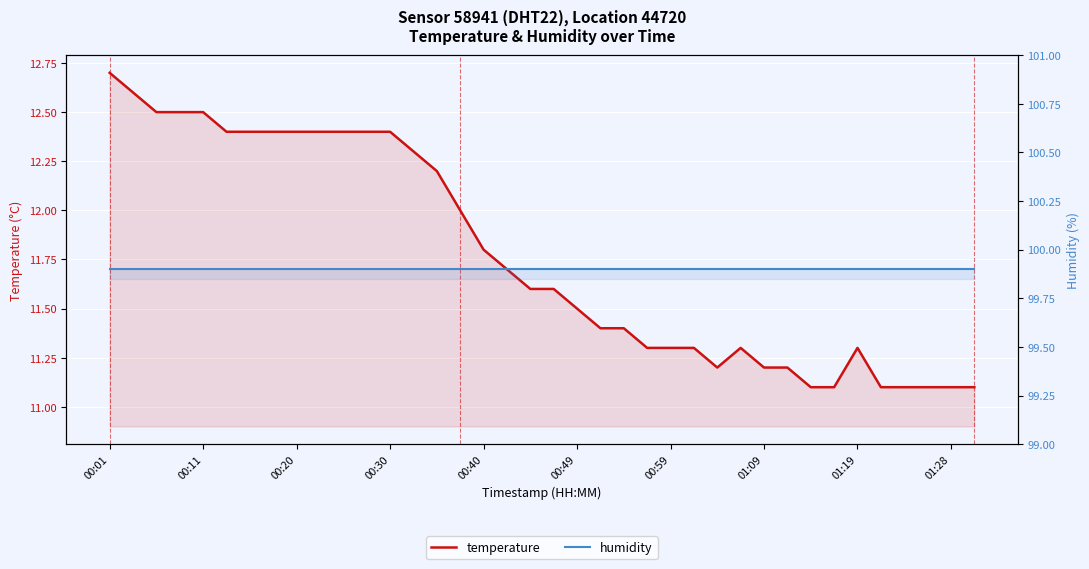

What is the difference between the maximum and minimum values in the temperature series?

1.6